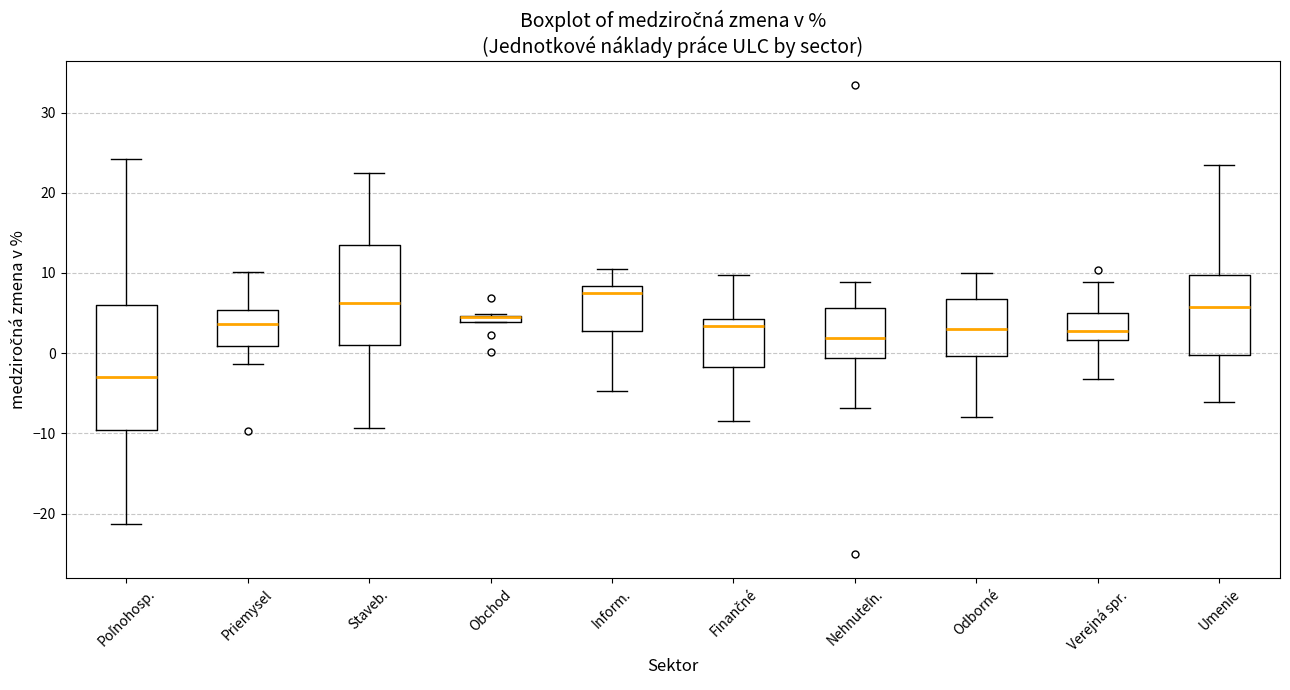

Comparing the boxes themselves (not the whiskers), which one is the tallest?

Poľnohosp.